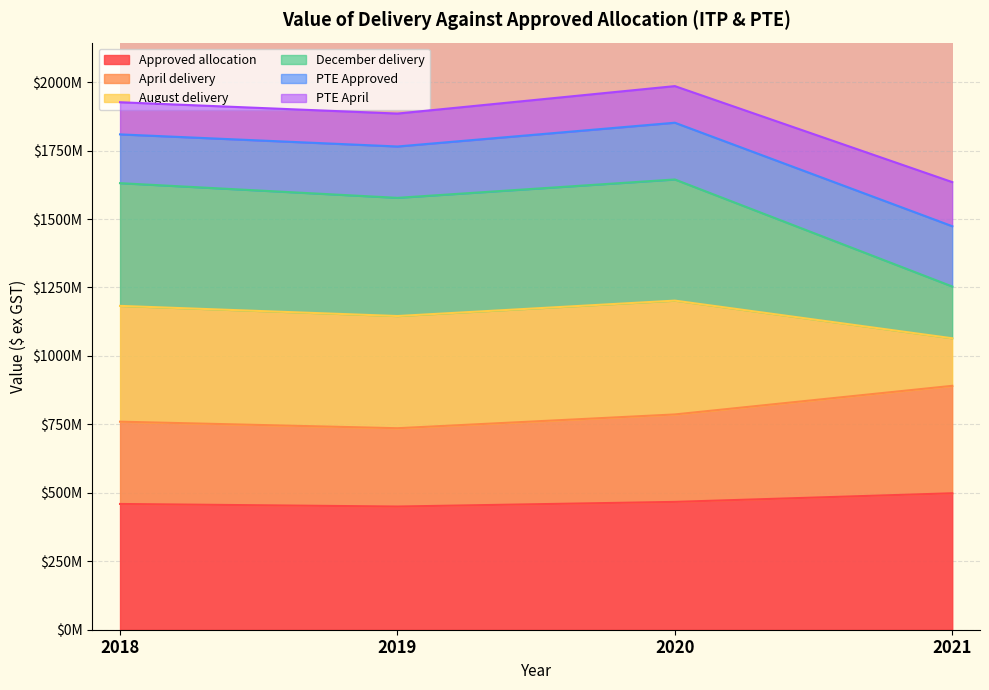

At which category is the sum across all series the highest?

2020